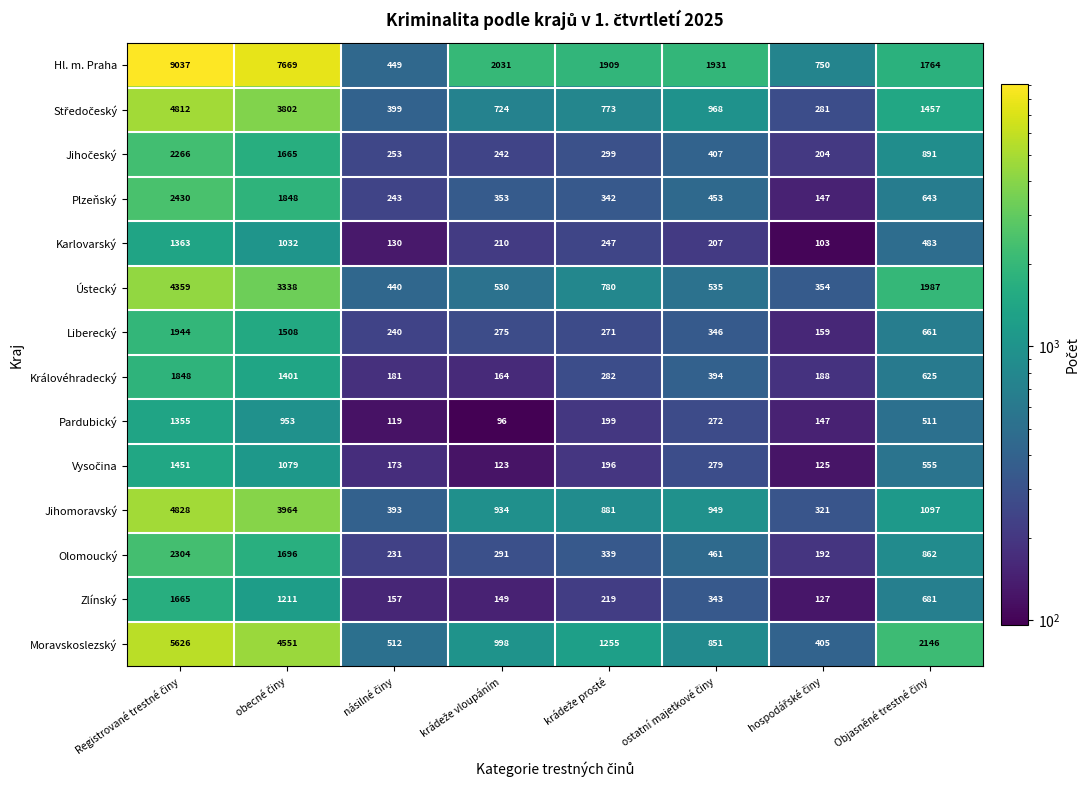

What is the highest value of the Moravskoslezský series?

5626